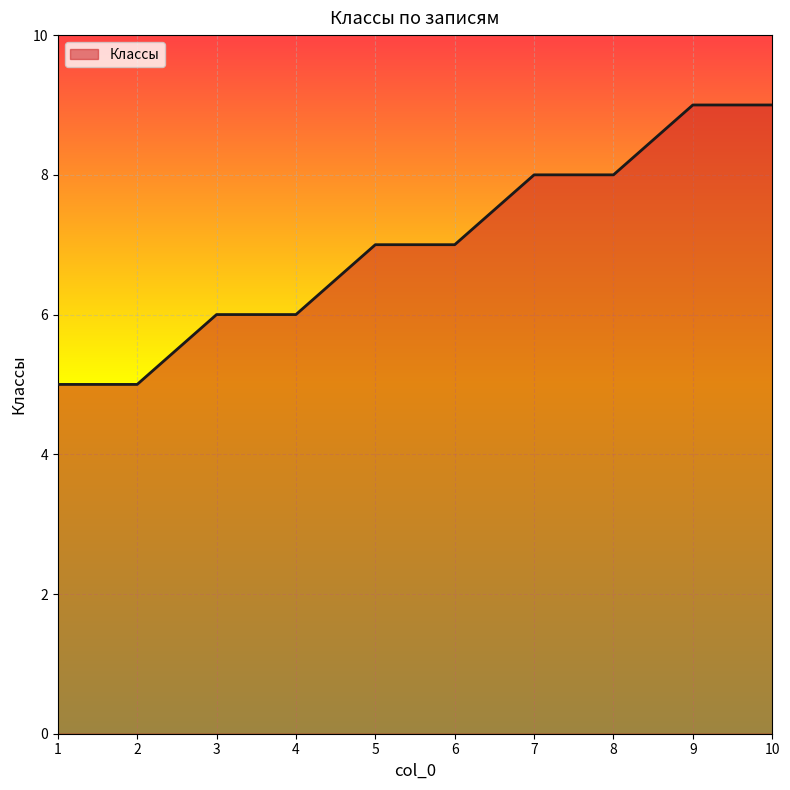

What is the maximum value shown in the chart?

9